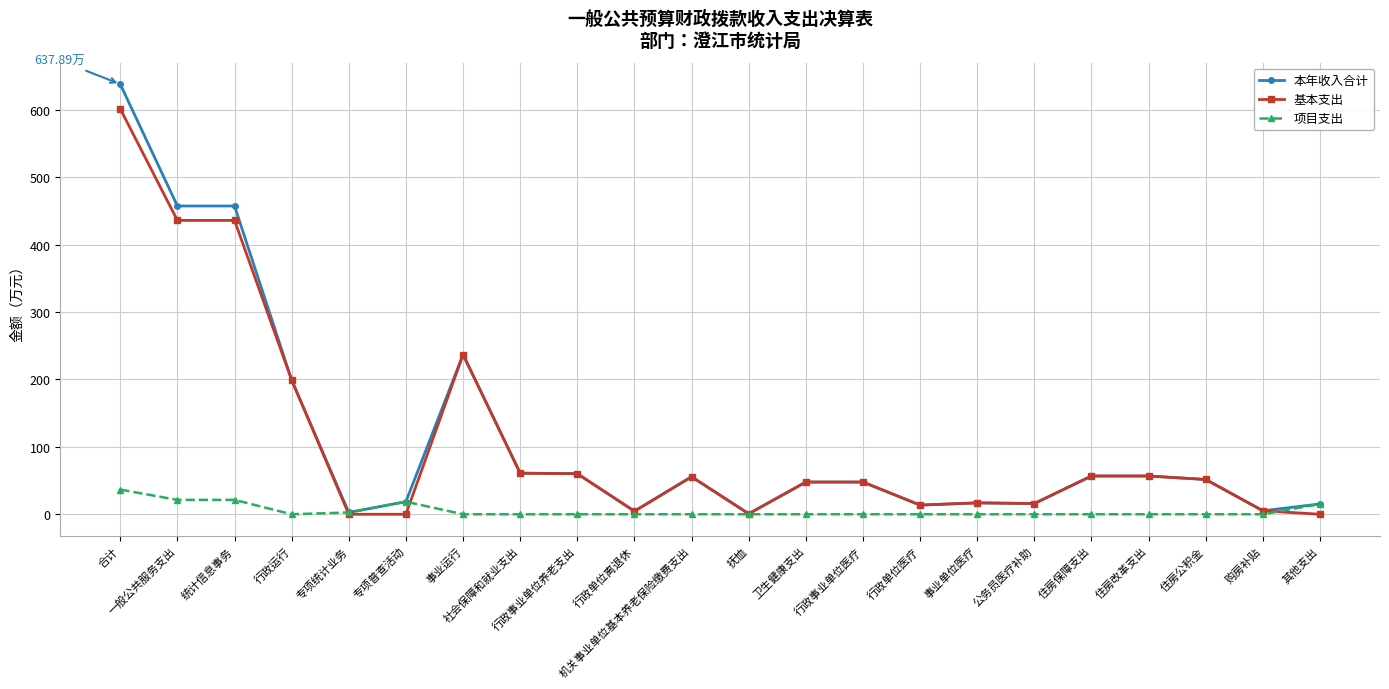

What is the difference between the 基本支出 values at 住房保障支出 and 抚恤?

56.0